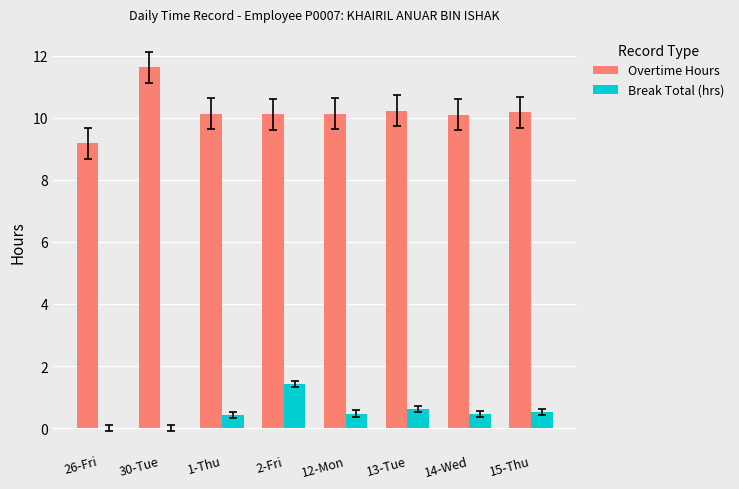

Between 26-Fri and 2-Fri, which series saw the biggest shift?

Break Total (hrs)